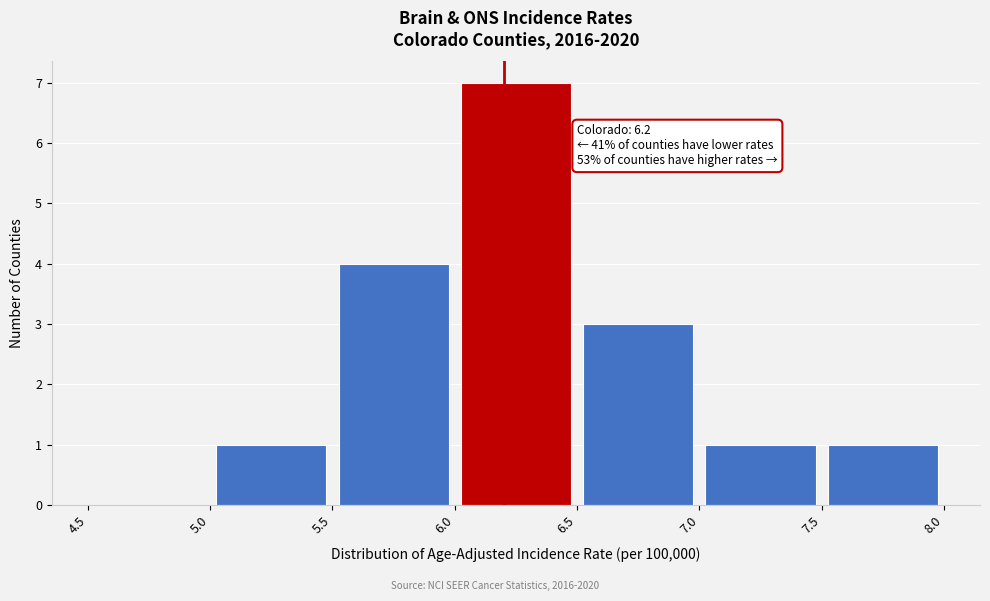

Over which range of the x-axis is the bar tallest?

6.0 to 6.5